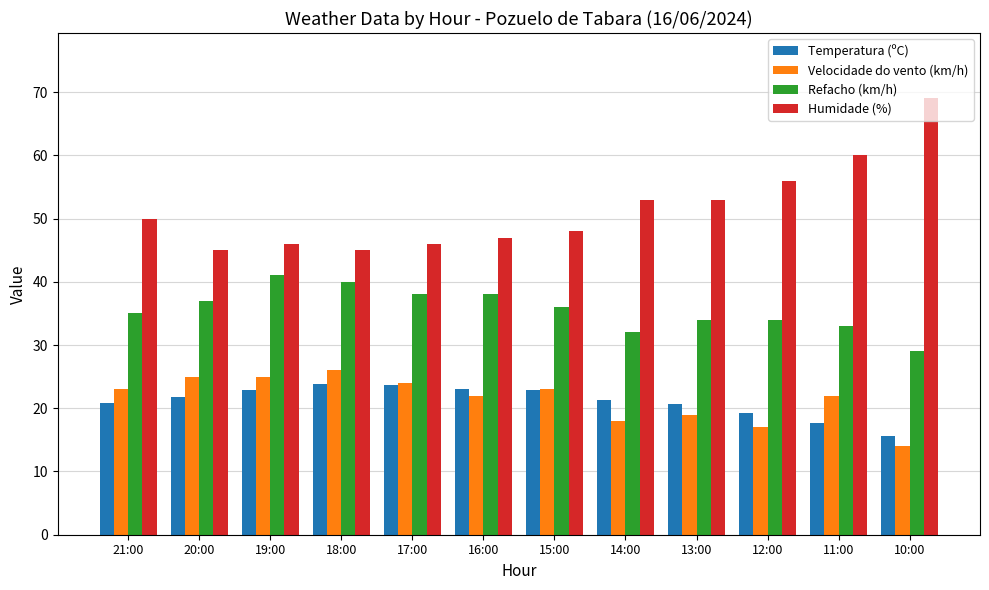

What is the total value across all series at 19:00?

134.9